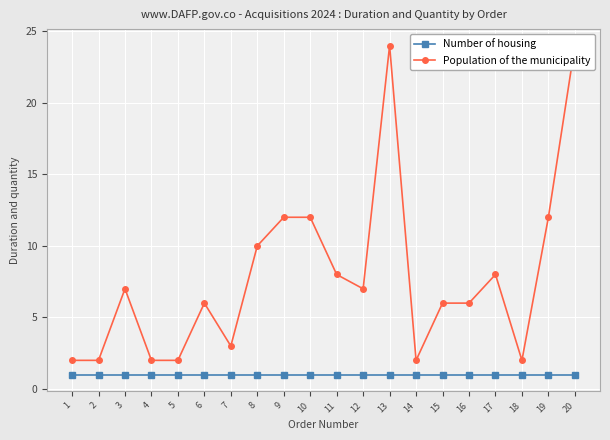

Count the number of data series in this chart.

2